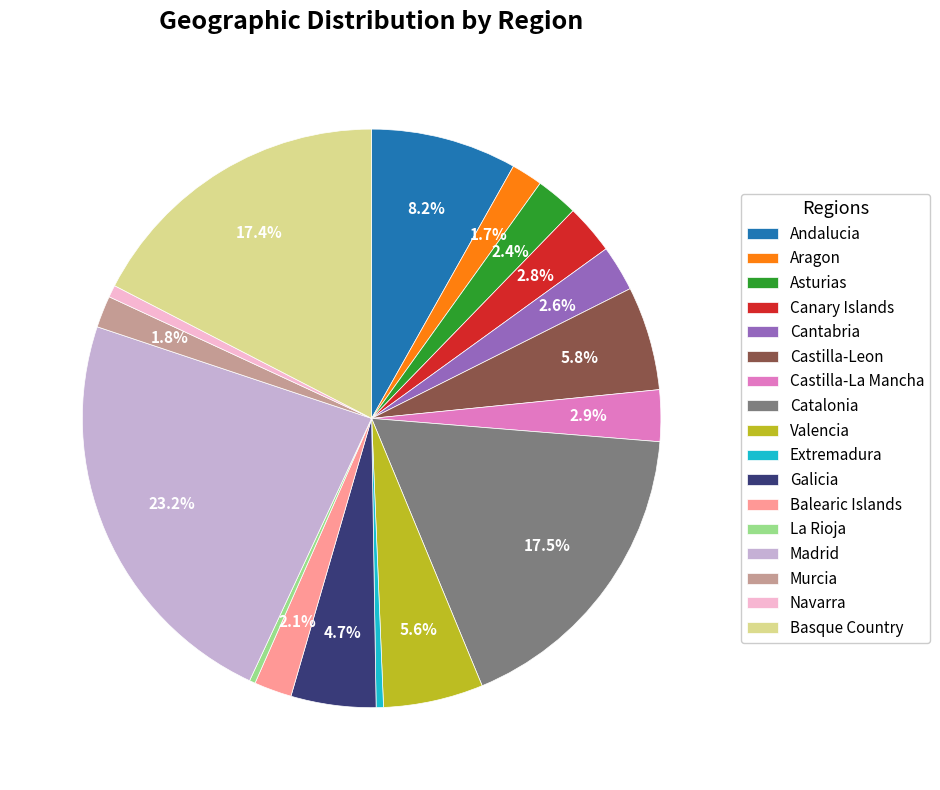

True or false: Andalucia accounts for 8% of the total.

True